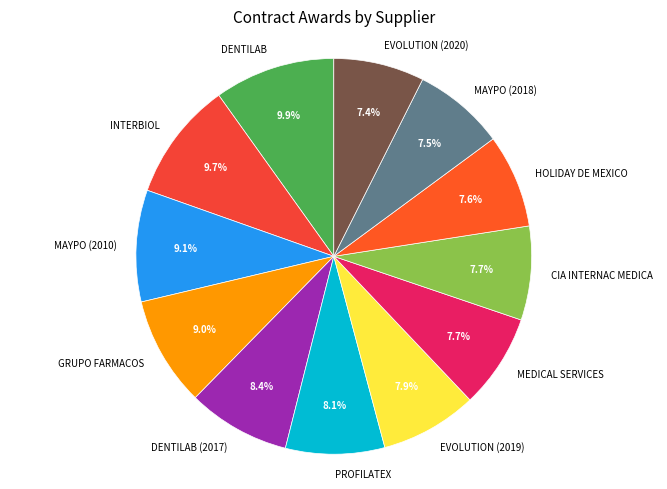

Do HOLIDAY DE MEXICO and GRUPO FARMACOS together represent more than half of the pie?

No